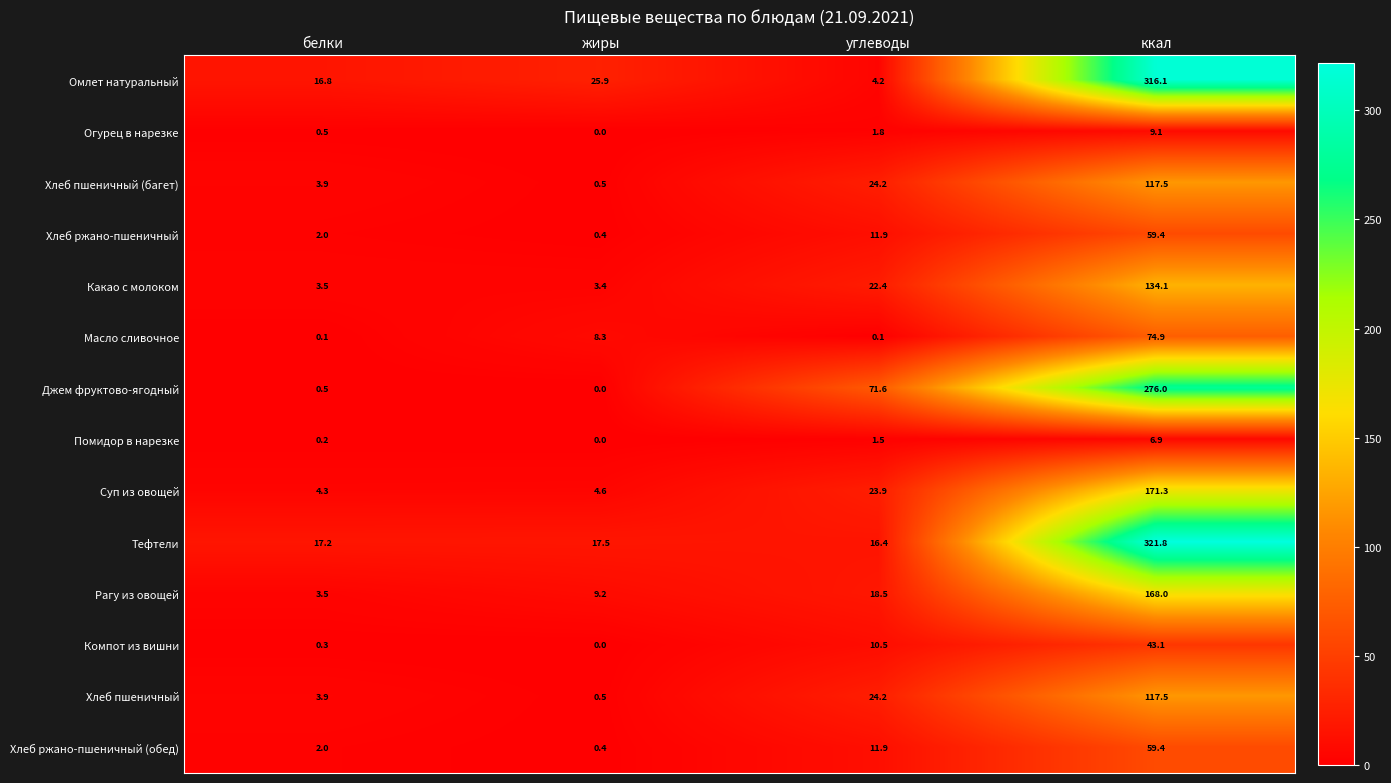

What is the difference between the second highest and minimum values in the Компот из вишни series?

10.5